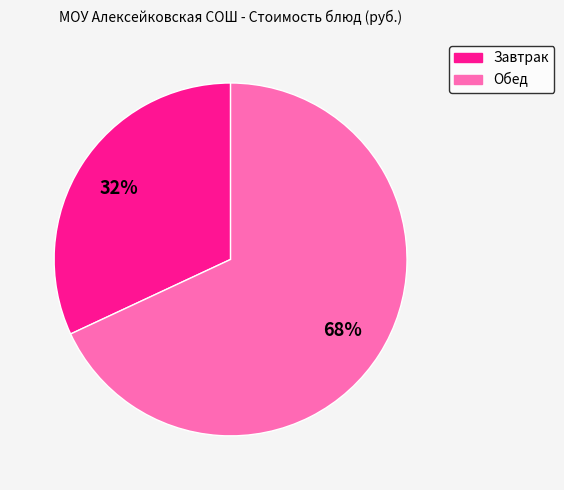

To the nearest percent, what is the average slice percentage?

50%